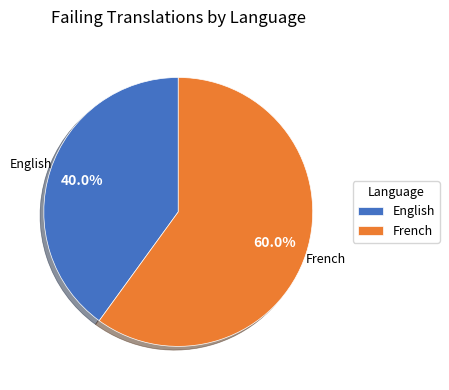

Does any single category account for the majority?

Yes